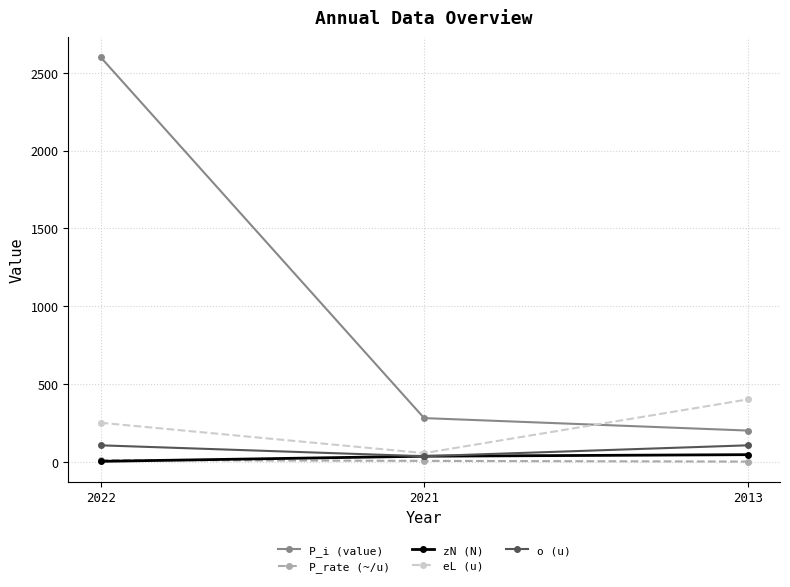

What is the total value across all series at 2022?

2967.4